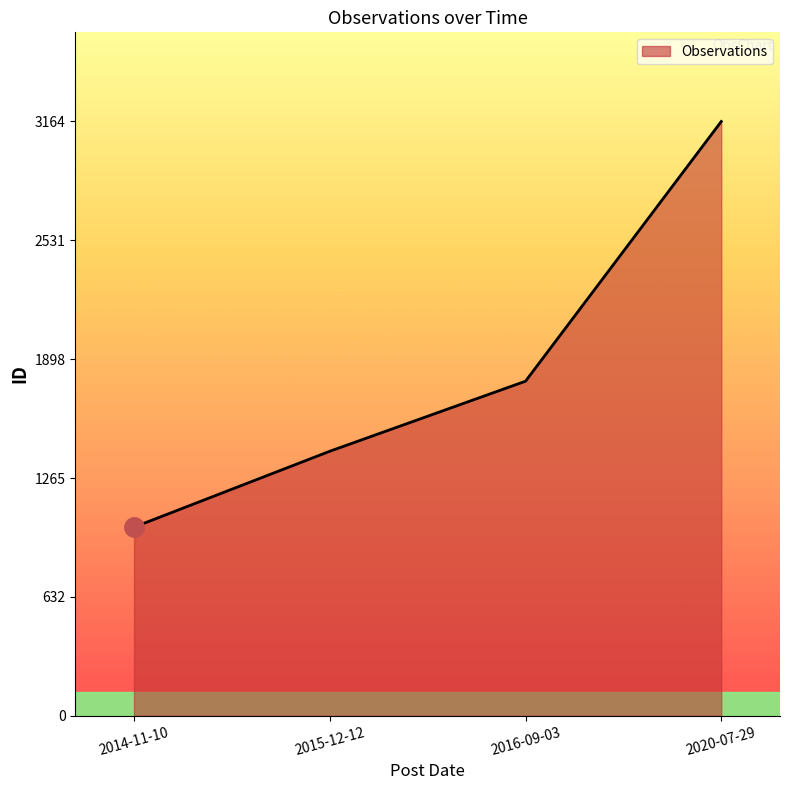

What is the average value?

1839